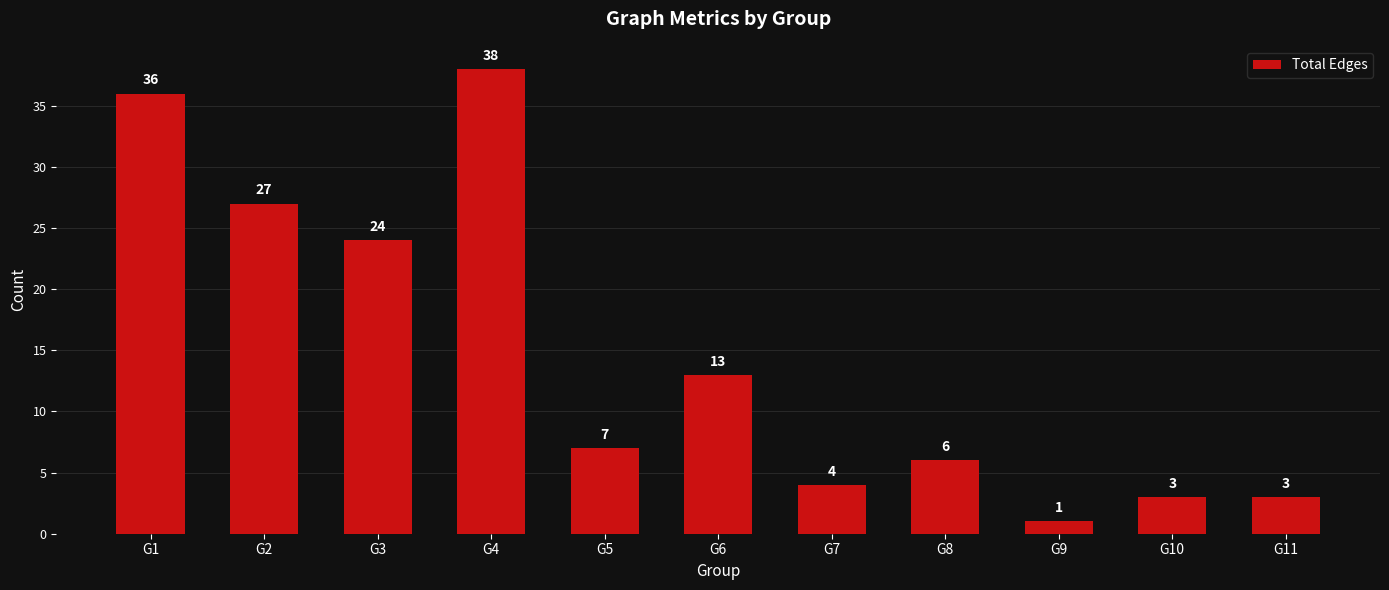

At which label does the data first exceed 7?

G1